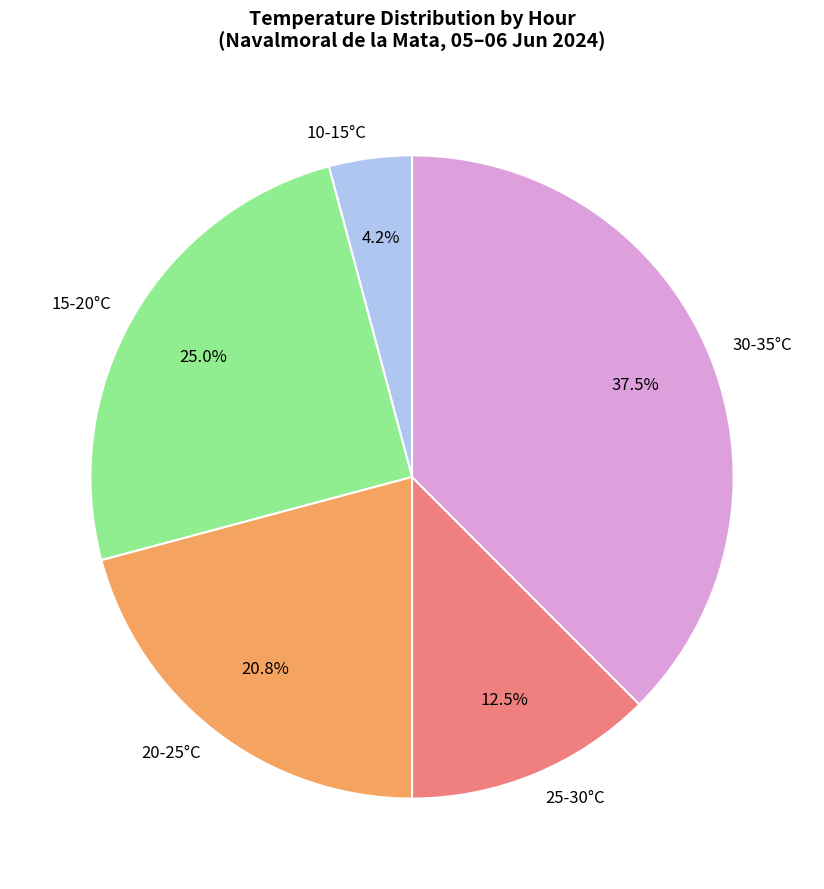

Is the sum of 20-25°C and 25-30°C greater than half?

No